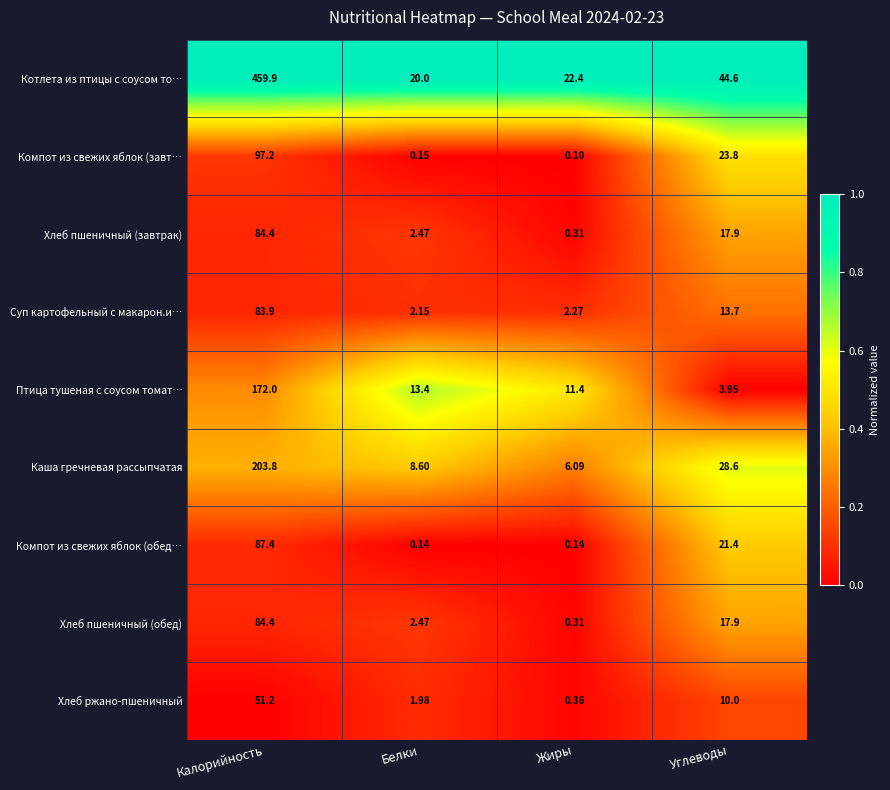

Which series has the largest total across all categories?

Котлета из птицы с соусом то…